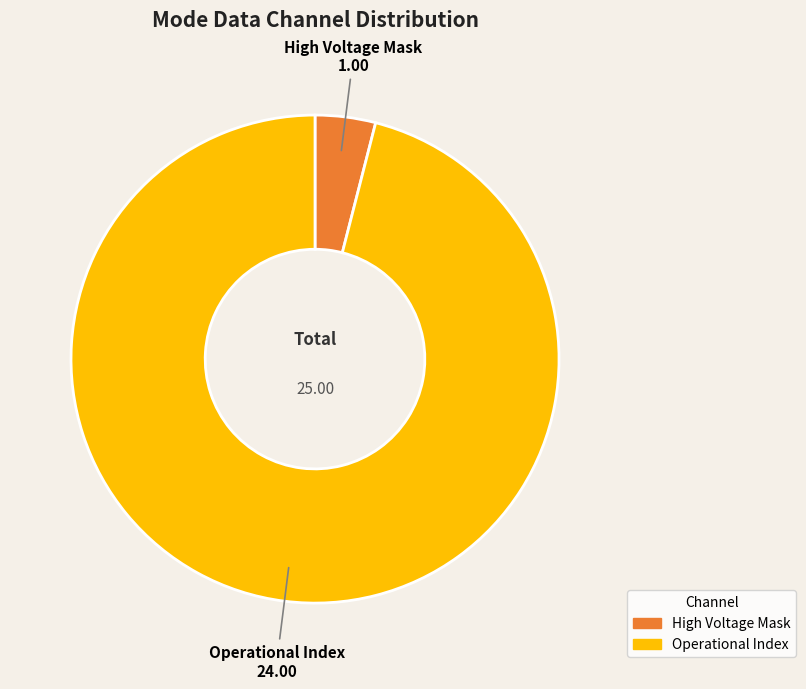

Is there a majority slice in this chart?

Yes